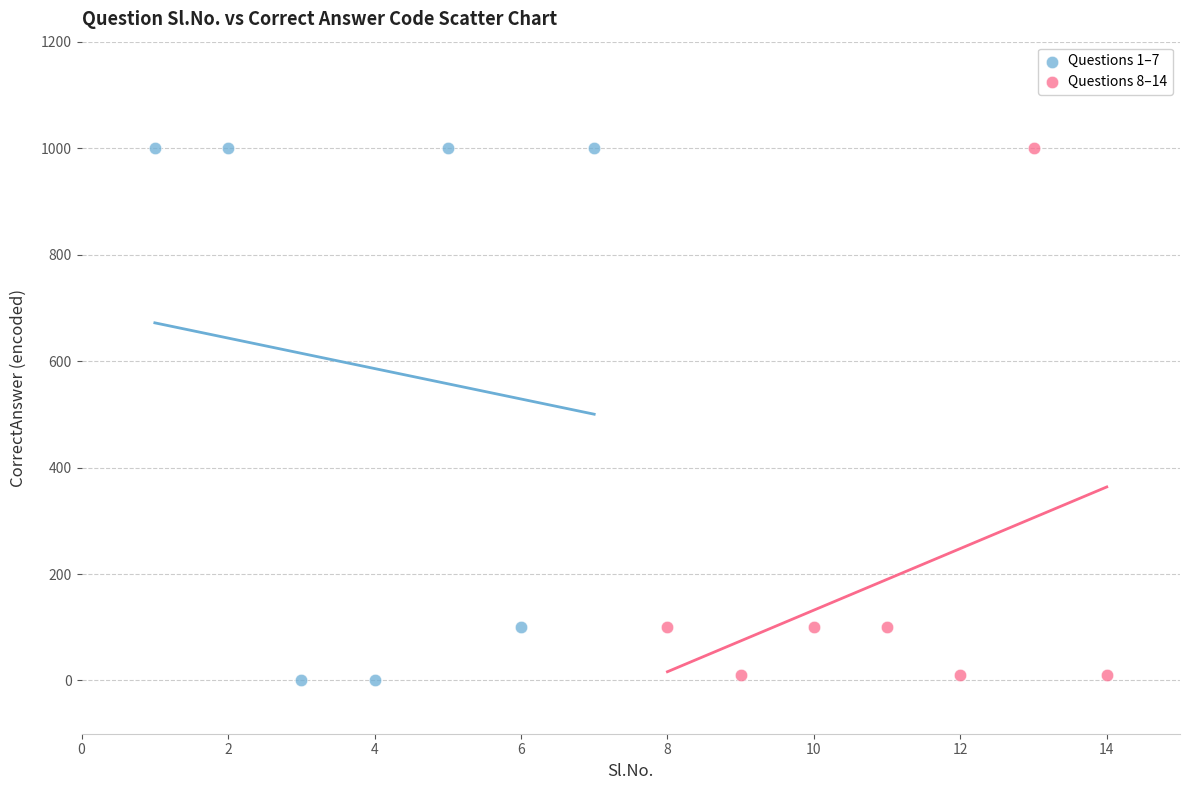

Which series has the widest spread of Y values?

Questions 1–7